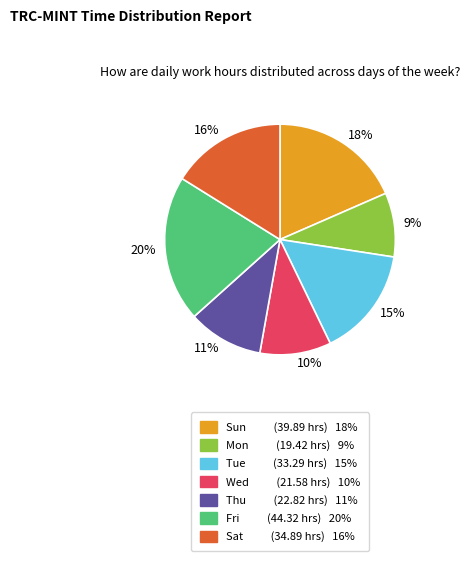

To the nearest percent, what percentage of the pie is 10%?

10%